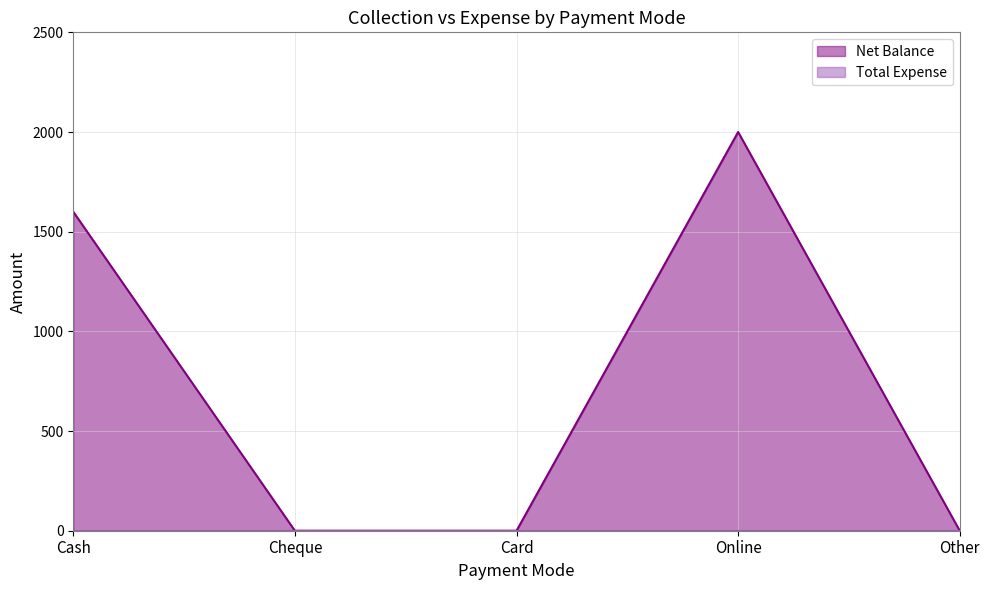

Where is the first local maximum?

Online